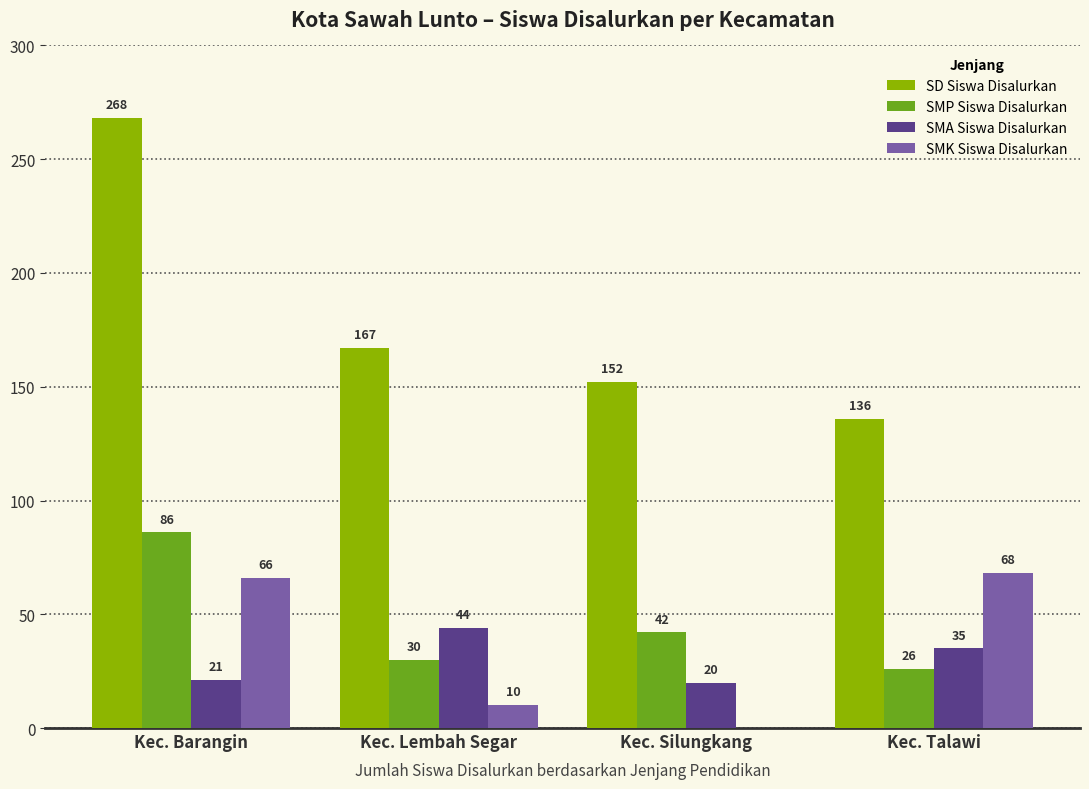

Reading right to left, transcribe all the data shown in this chart.

SD Siswa Disalurkan: Kec. Talawi=136	Kec. Silungkang=152	Kec. Lembah Segar=167	Kec. Barangin=268
SMP Siswa Disalurkan: Kec. Talawi=26	Kec. Silungkang=42	Kec. Lembah Segar=30	Kec. Barangin=86
SMA Siswa Disalurkan: Kec. Talawi=35	Kec. Silungkang=20	Kec. Lembah Segar=44	Kec. Barangin=21
SMK Siswa Disalurkan: Kec. Talawi=68	Kec. Silungkang=0	Kec. Lembah Segar=10	Kec. Barangin=66